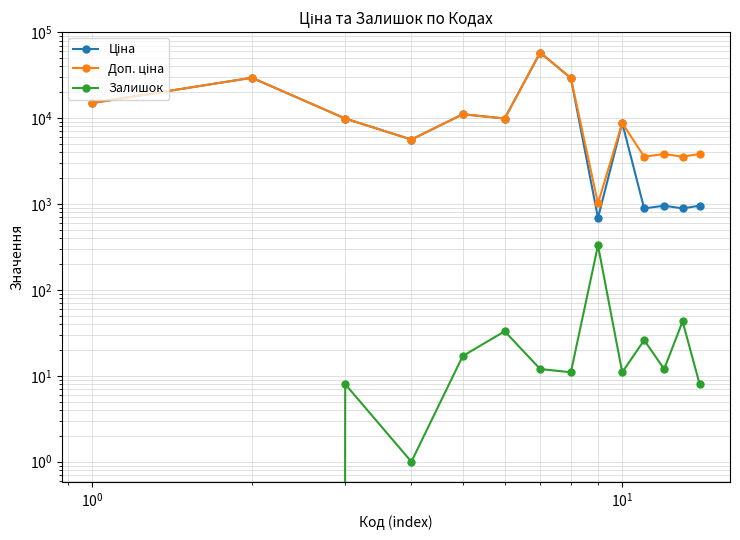

True or false: Ціна and Залишок intersect in this chart.

False